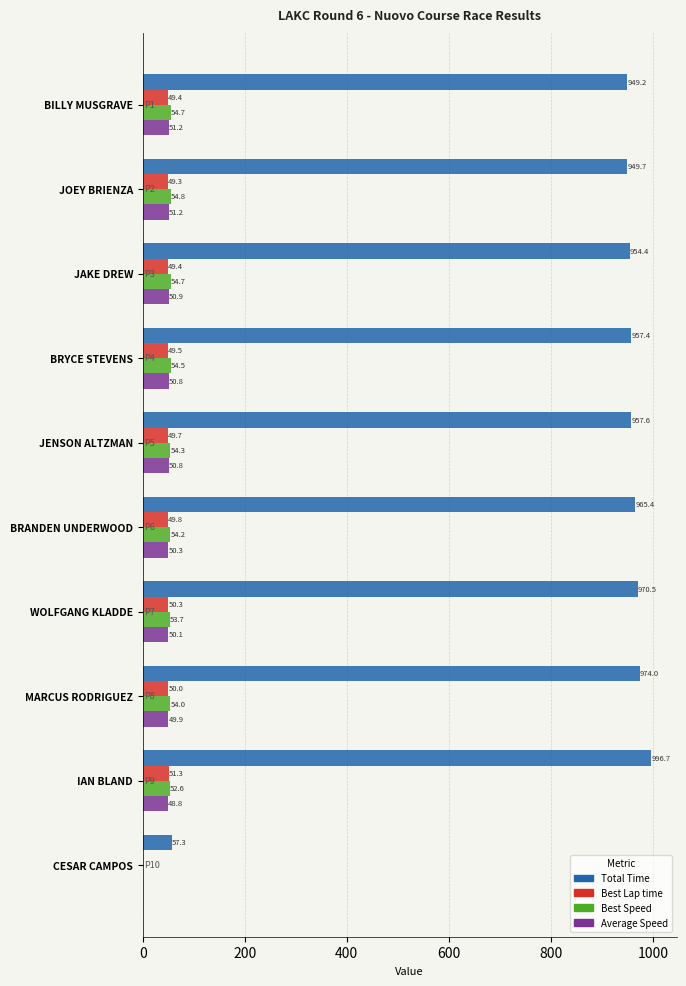

Between JENSON ALTZMAN and BRANDEN UNDERWOOD, which series saw the biggest shift?

Total Time